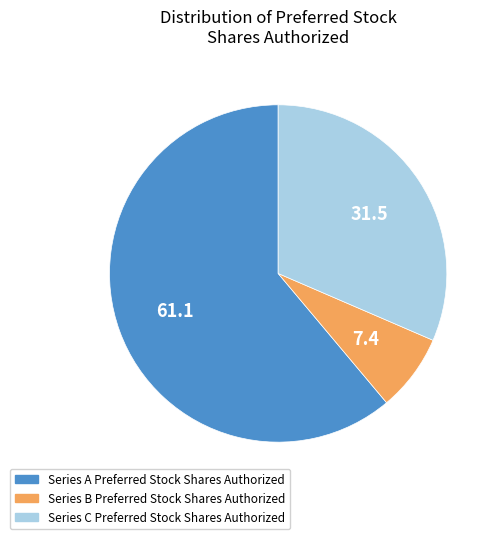

Which slice is the smallest?

Series B Preferred Stock Shares Authorized